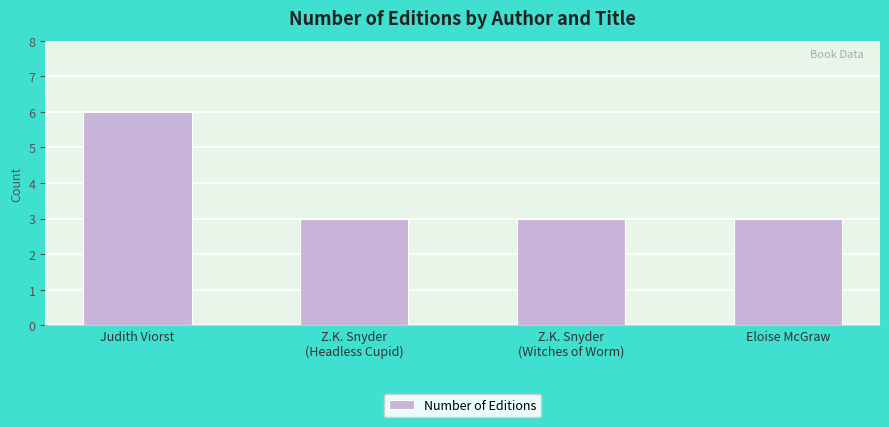

Reading left to right, list all the values displayed in this chart.

6	3	3	3